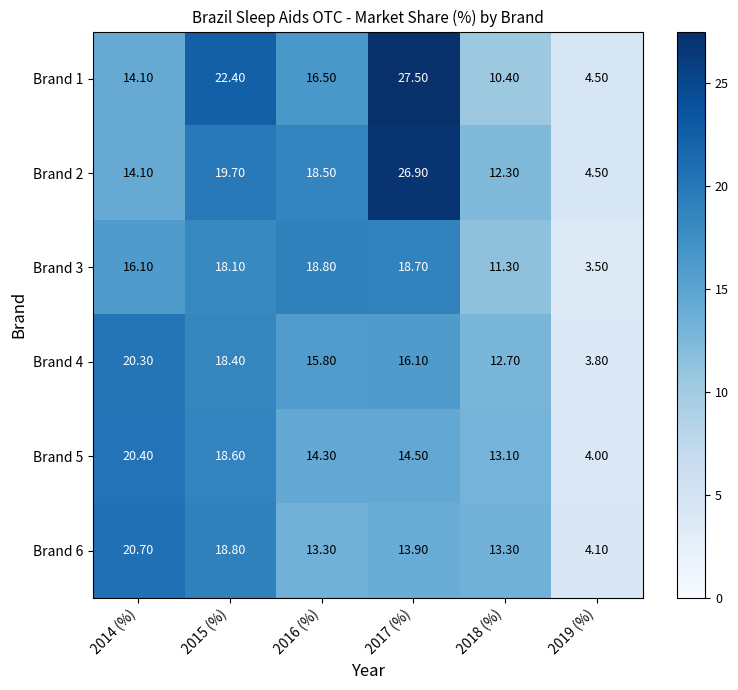

What is the difference between the maximum and second lowest values in the Brand 5 series?

7.3